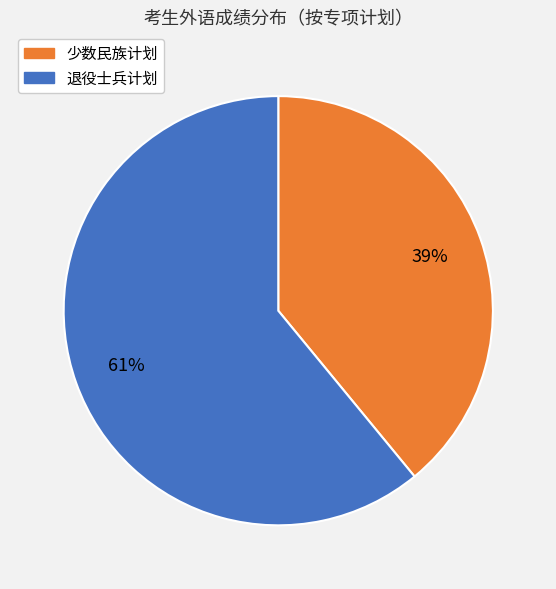

Is there a majority slice in this chart?

Yes